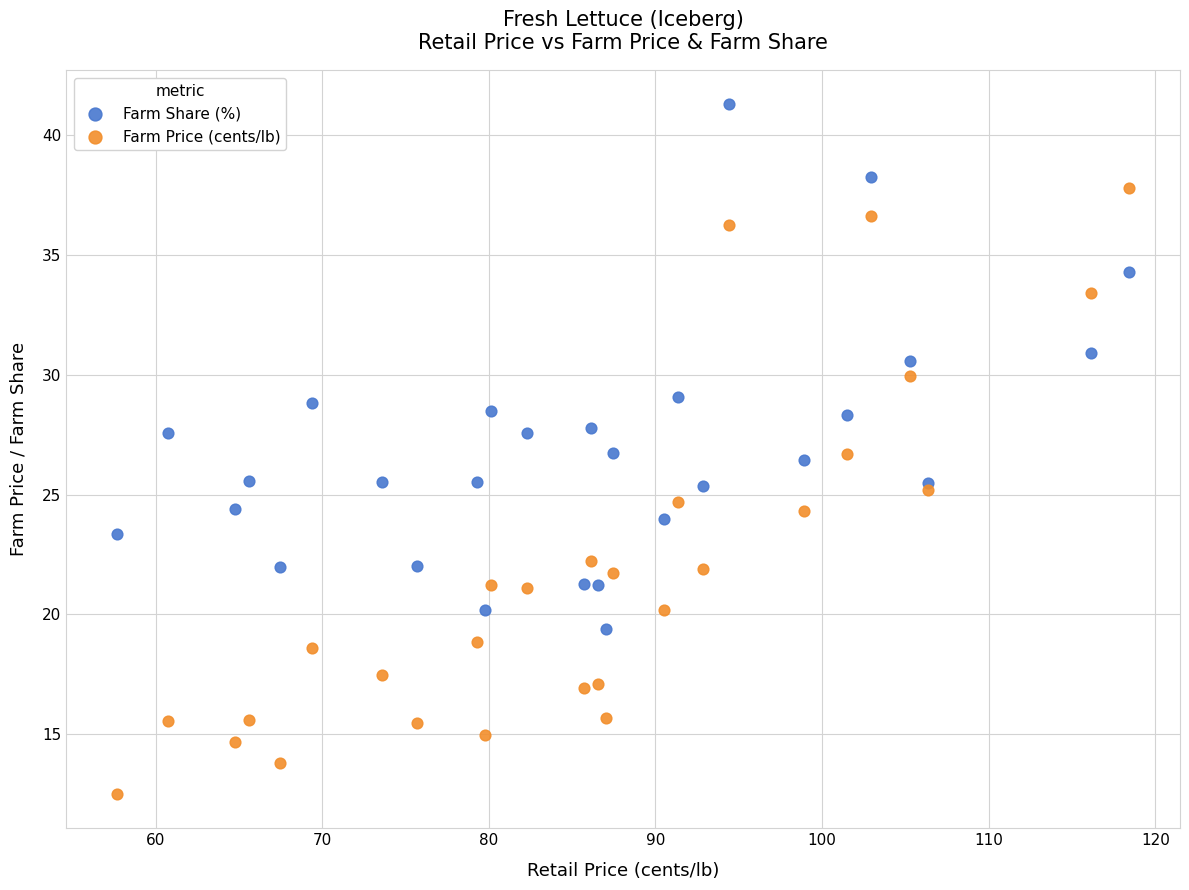

What are all the series names shown in the legend?

Farm Share (%), Farm Price (cents/lb)